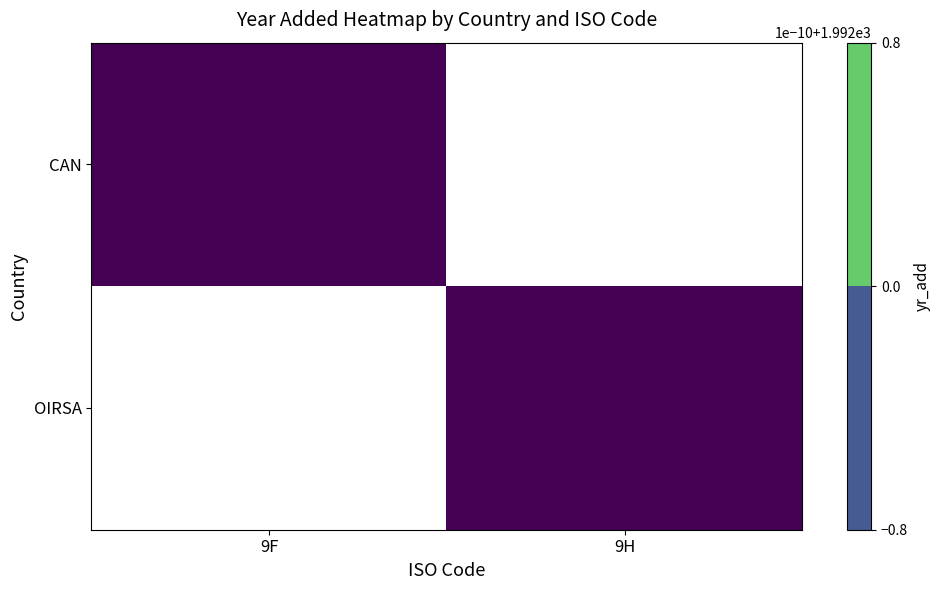

Count the number of data series in this chart.

2